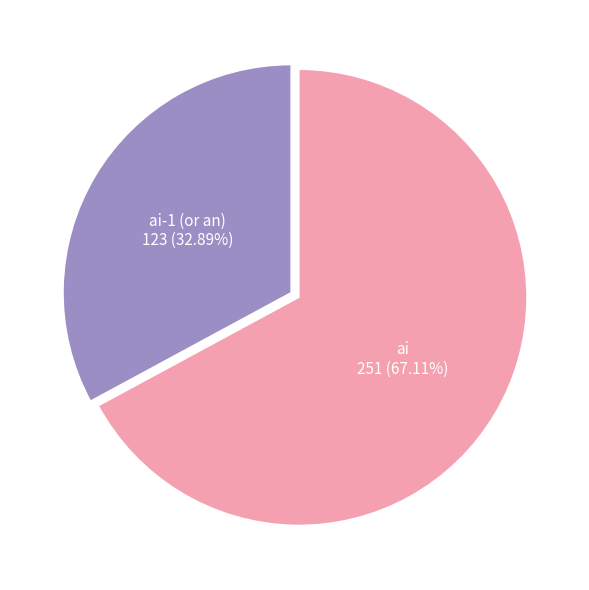

To the nearest percent, what is the average slice percentage?

50%